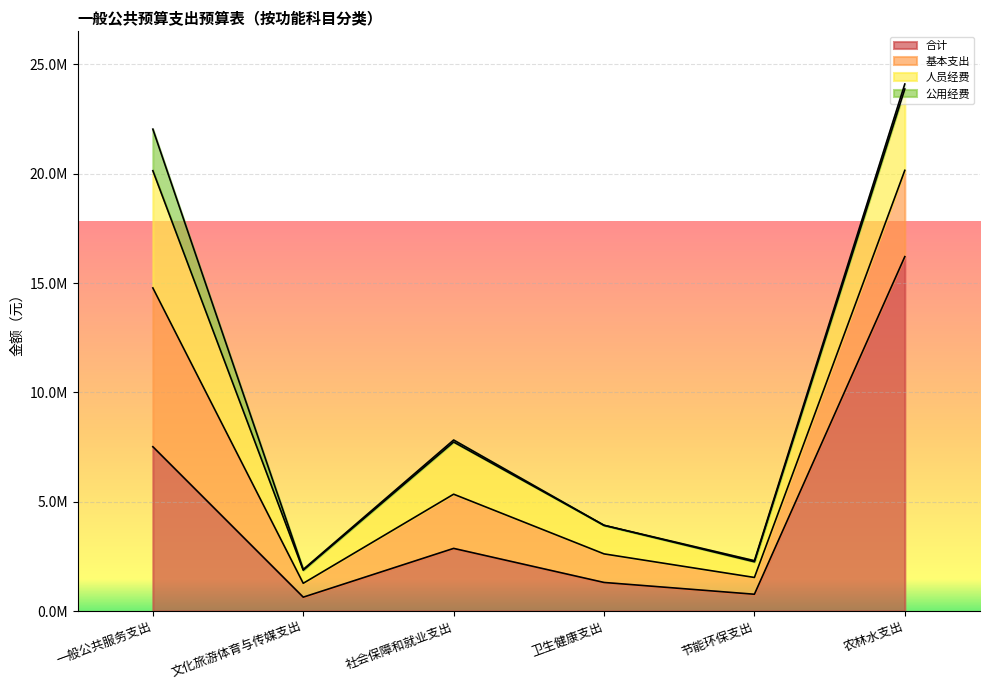

At which label does 人员经费 first exceed 2387654?

一般公共服务支出